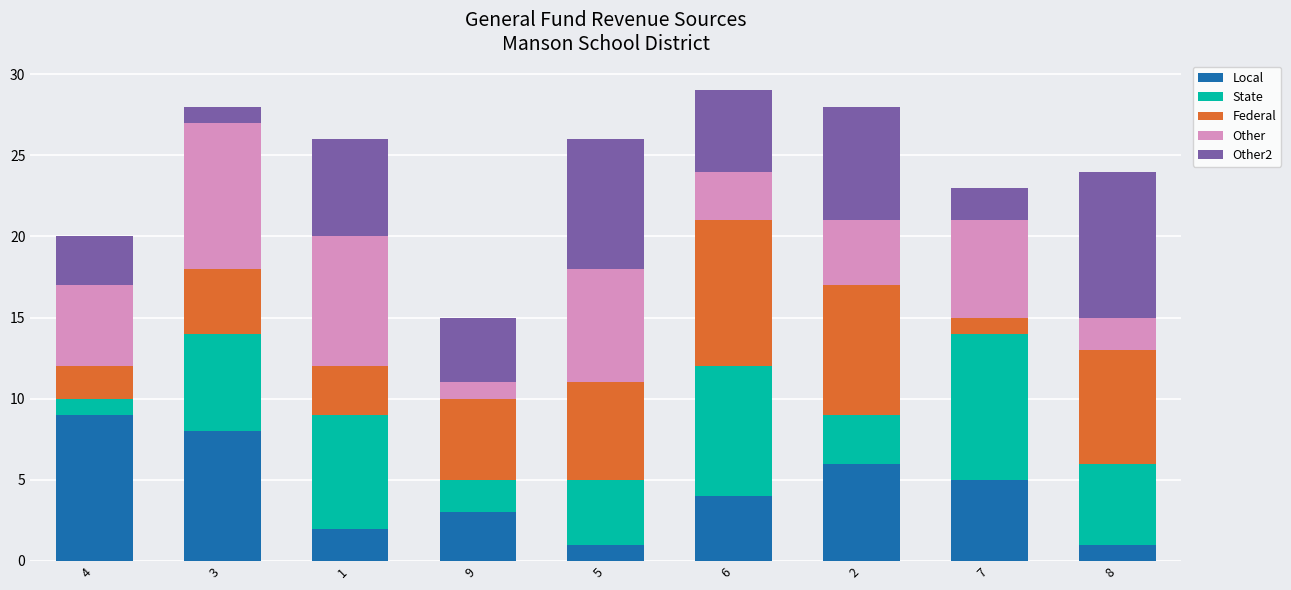

The value of Local at 9 is 3. True or false?

True